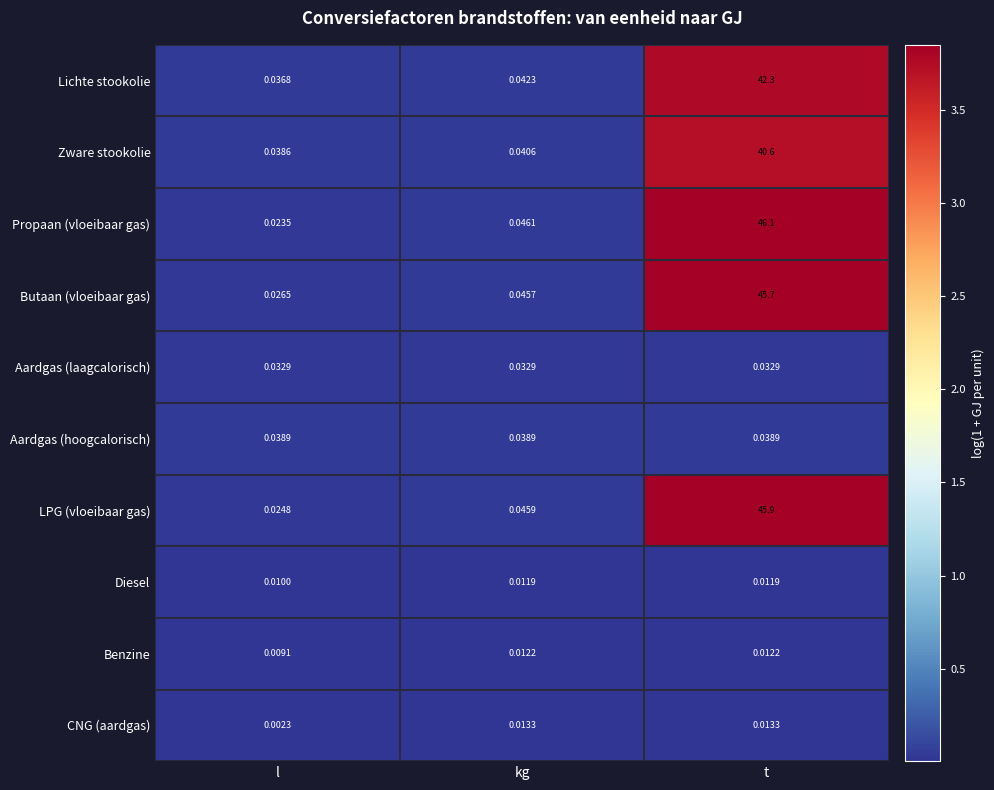

How many series are shown in this chart?

10